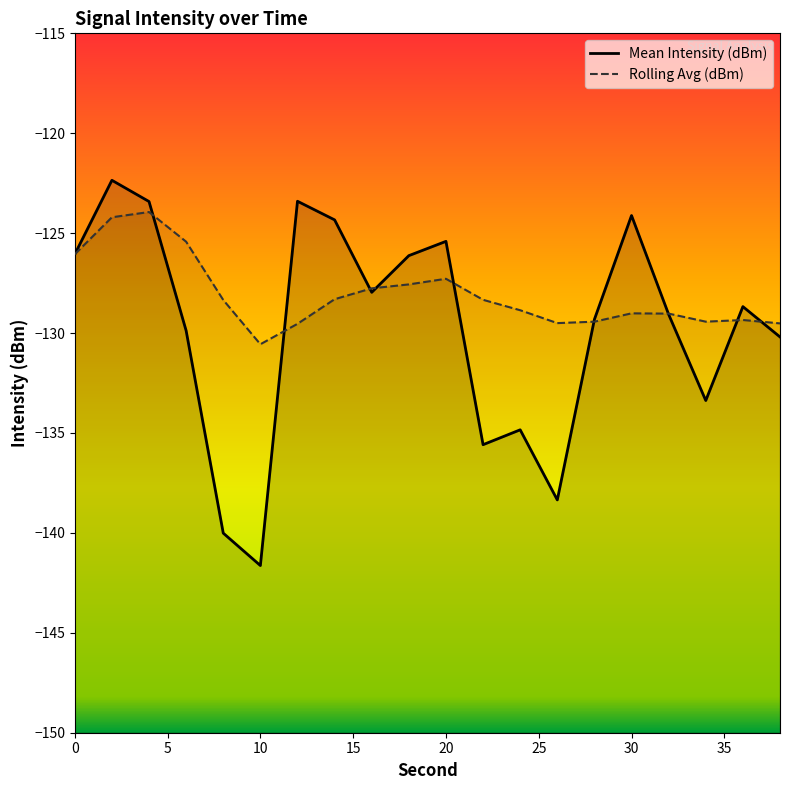

The Mean Intensity (dBm) series shows -140.0 at 8. True or false?

True